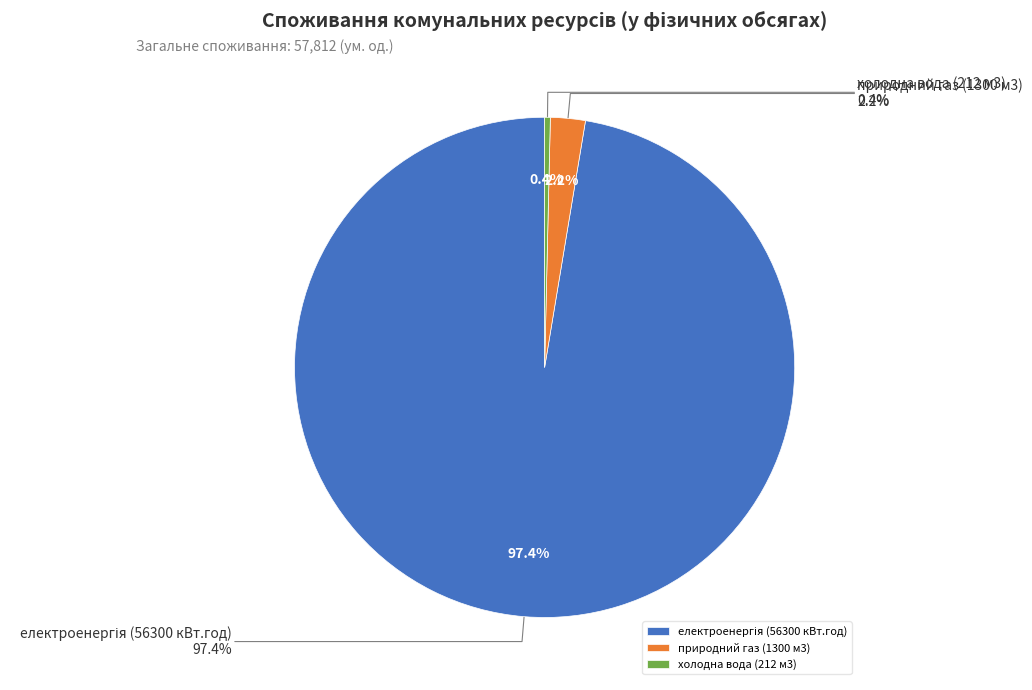

To the nearest percent, what portion does електроенергія (56300 кВт.год) represent?

97%